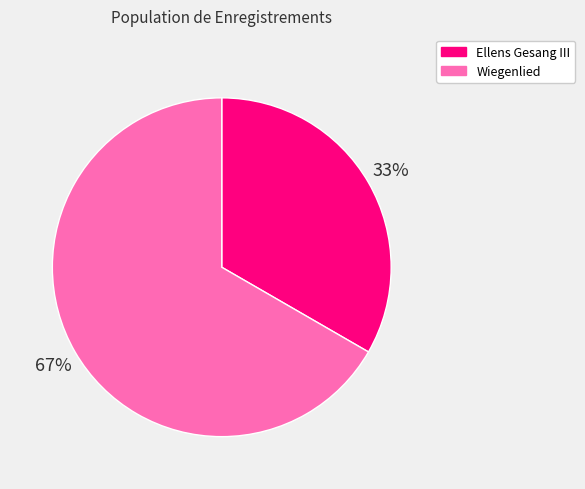

How many segments does this pie chart have?

2